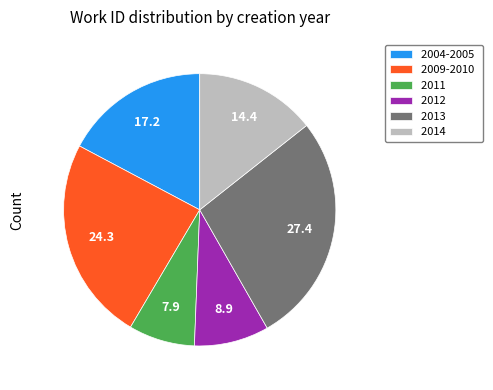

Does any single category account for the majority?

No